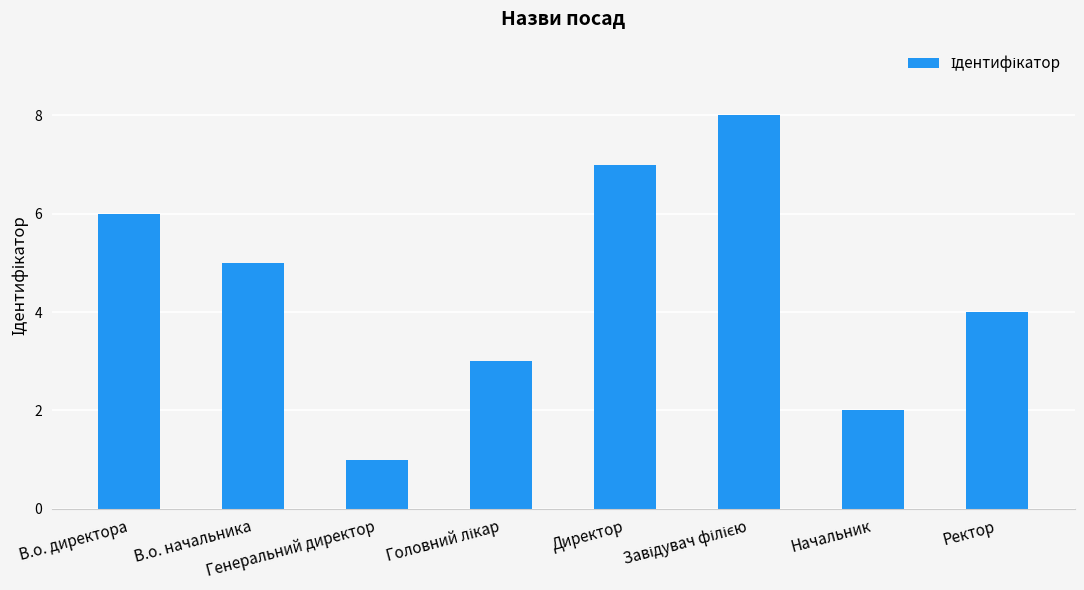

What is the value of the 6th bar from the left?

8